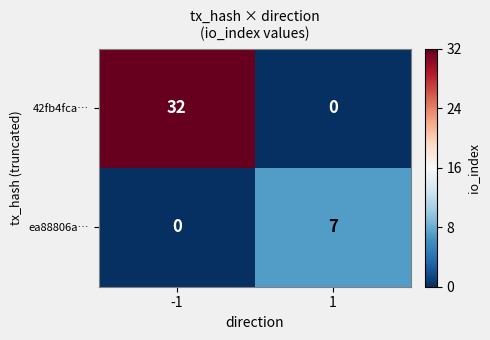

Between -1 and 1, which series saw the biggest shift?

42fb4fca…